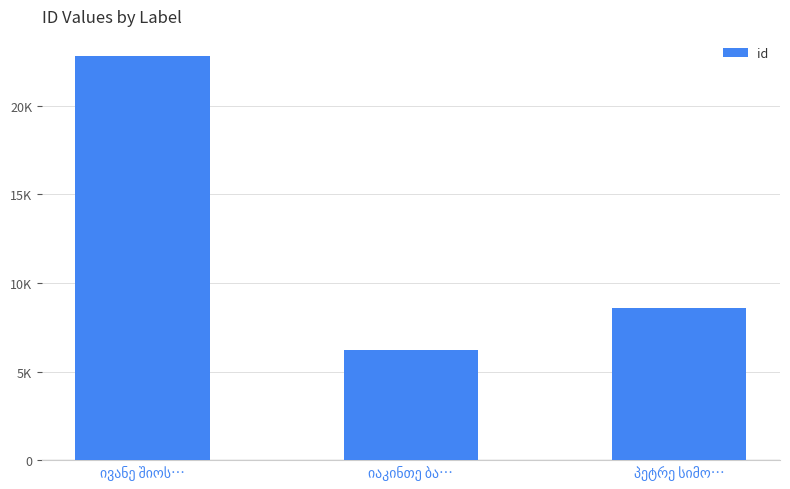

Approximately how many times larger is the value at იაკინთე ბა… compared to ივანე შიოს…?

0.3